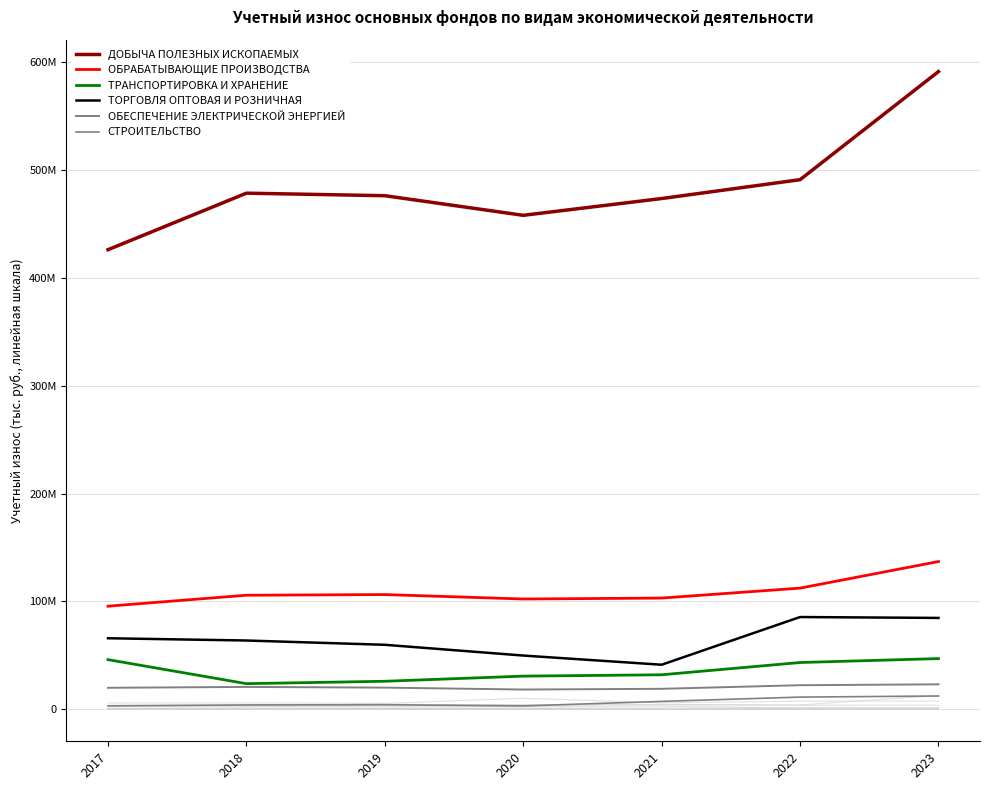

Is the value of ТОРГОВЛЯ ОПТОВАЯ И РОЗНИЧНАЯ at 2017 greater than the value of ОБРАБАТЫВАЮЩИЕ ПРОИЗВОДСТВА at 2021?

No